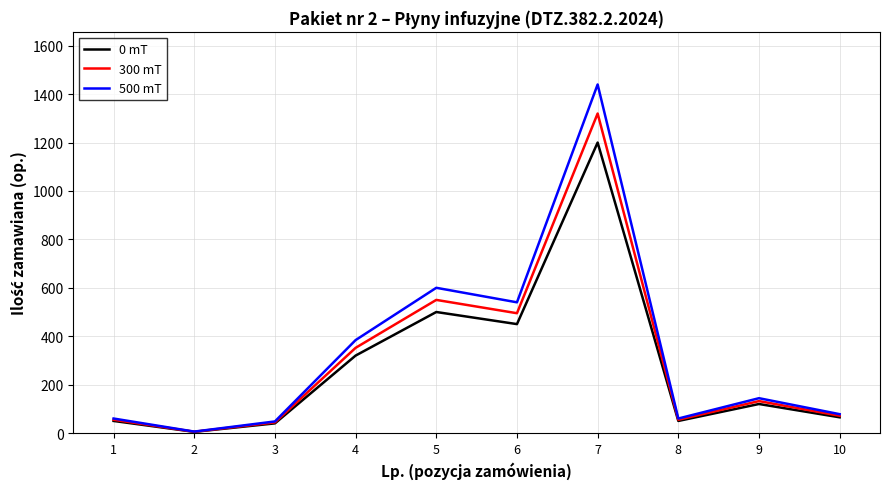

Which series has the largest range (max minus min)?

500 mT